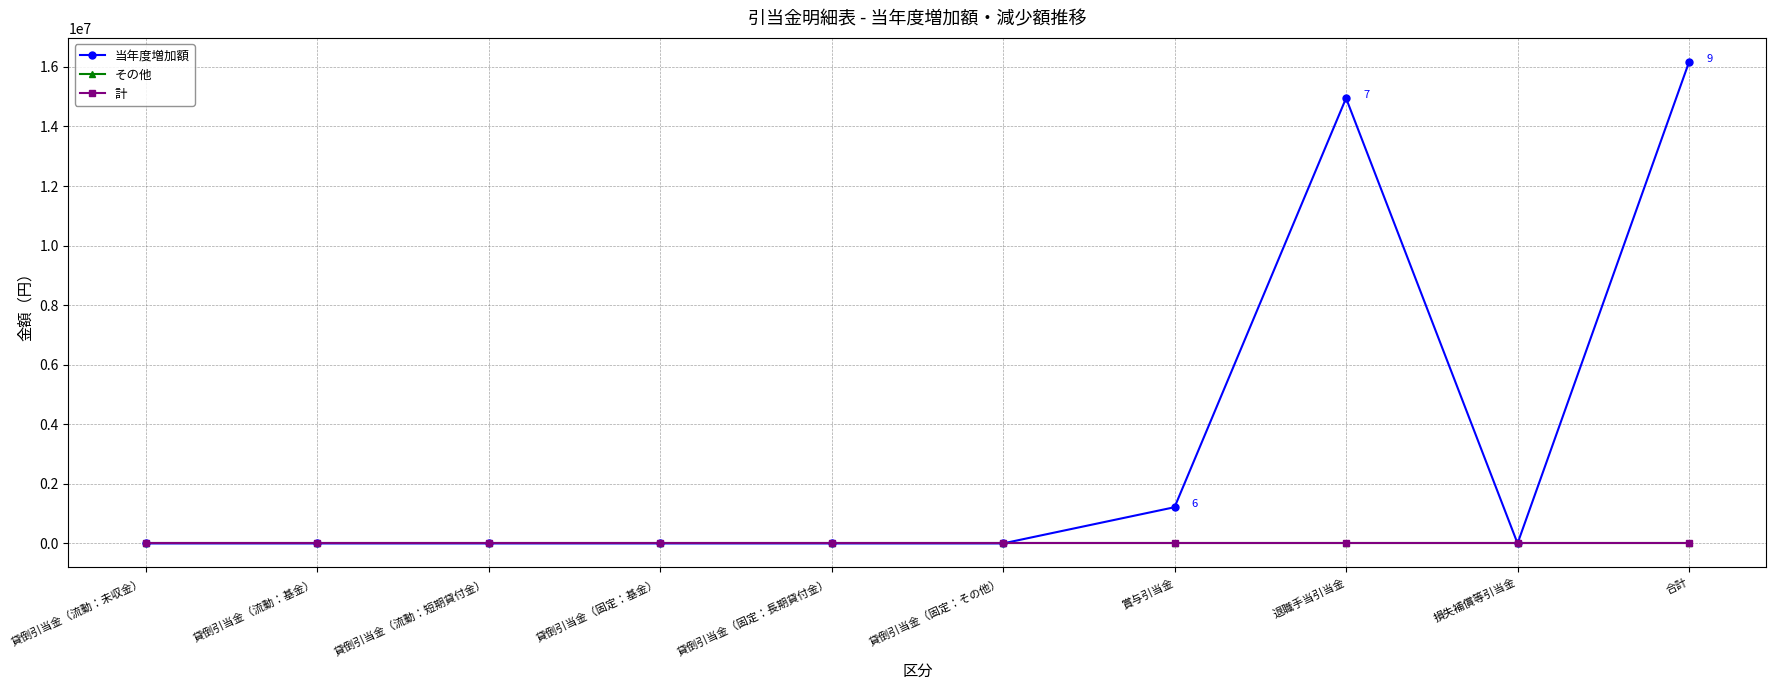

True or false: 計 and その他 cross at least once.

False